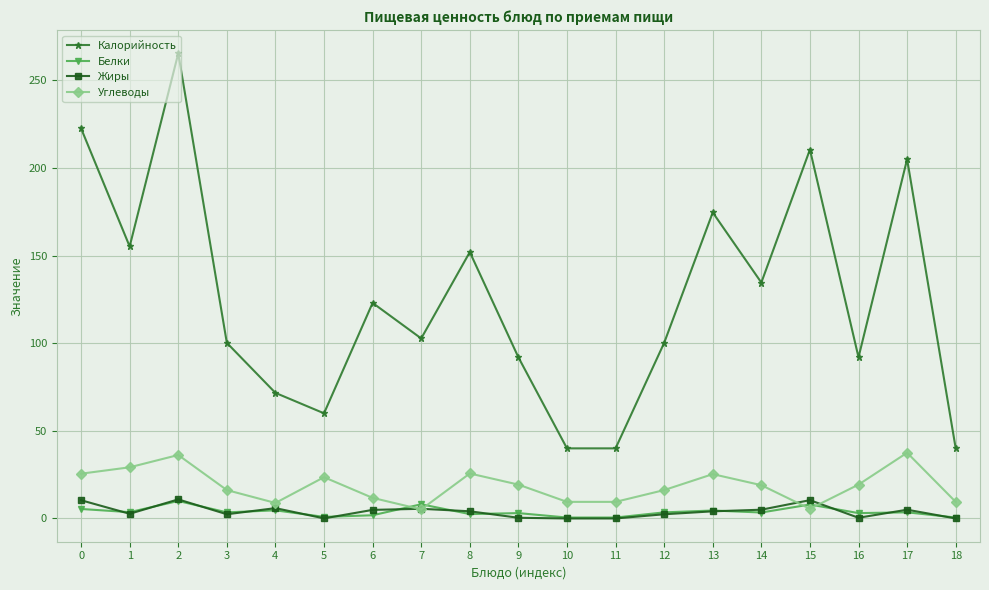

What are all the series names shown in the legend?

Калорийность, Белки, Жиры, Углеводы